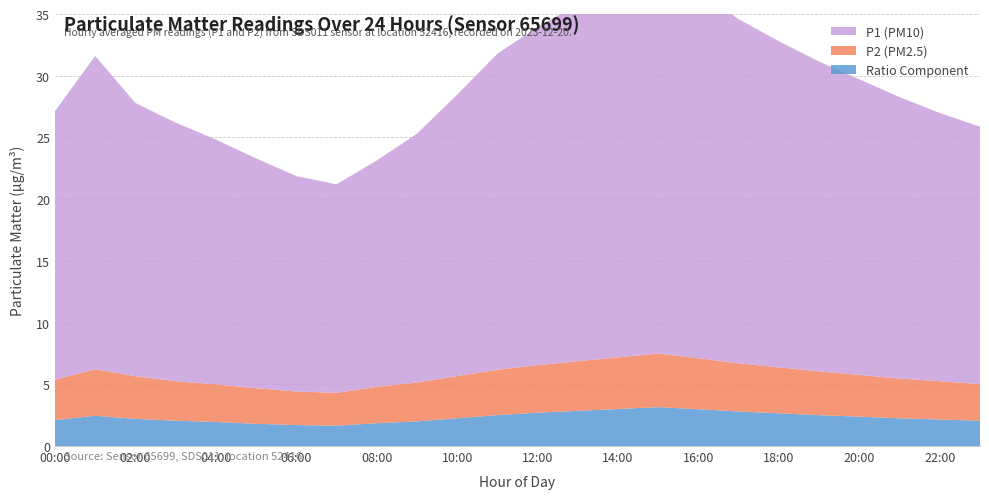

Reading left to right, list all the values displayed in this chart.

P1: 00:00=21.8	01:00=25.4	02:00=22.1	03:00=20.9	04:00=19.8	05:00=18.6	06:00=17.4	07:00=16.9	08:00=18.3	09:00=20.1	10:00=22.8	11:00=25.6	12:00=27.4	13:00=28.9	14:00=30.1	15:00=31.2	16:00=29.7	17:00=27.9	18:00=26.4	19:00=25.1	20:00=23.9	21:00=22.8	22:00=21.7	23:00=20.9
P2: 00:00=3.3	01:00=3.8	02:00=3.5	03:00=3.2	04:00=3.0	05:00=2.9	06:00=2.7	07:00=2.6	08:00=3.0	09:00=3.1	10:00=3.4	11:00=3.7	12:00=3.9	13:00=4.0	14:00=4.2	15:00=4.3	16:00=4.1	17:00=3.9	18:00=3.7	19:00=3.5	20:00=3.4	21:00=3.2	22:00=3.1	23:00=3.0
ratio_extra: 00:00=2.1	01:00=2.5	02:00=2.2	03:00=2.0	04:00=1.9	05:00=1.8	06:00=1.7	07:00=1.6	08:00=1.9	09:00=2.0	10:00=2.2	11:00=2.5	12:00=2.7	13:00=2.9	14:00=3.0	15:00=3.1	16:00=3.0	17:00=2.8	18:00=2.6	19:00=2.5	20:00=2.4	21:00=2.2	22:00=2.1	23:00=2.0